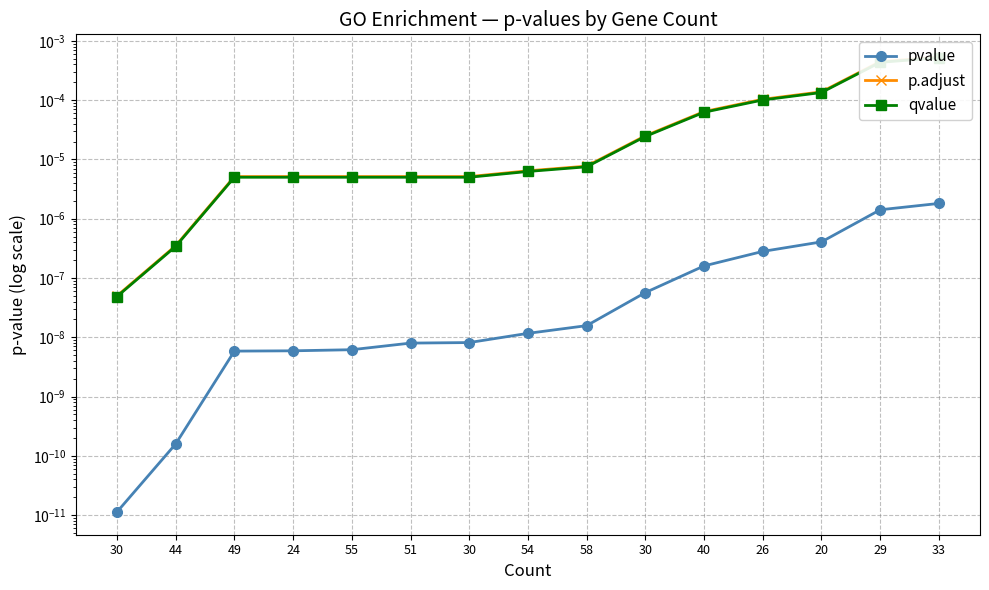

The pvalue series shows 0.0 at 58. True or false?

True